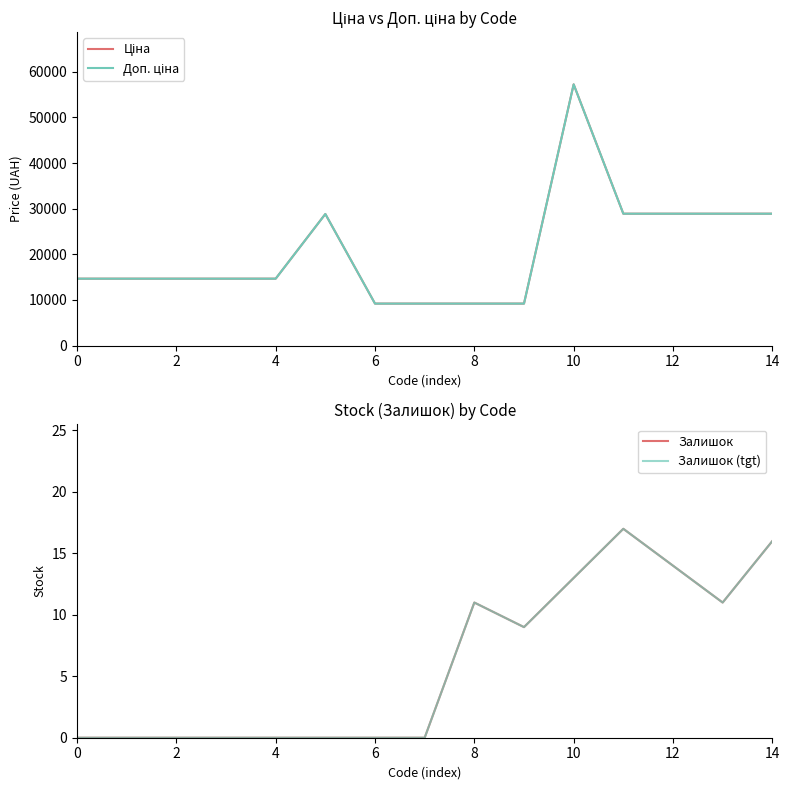

The Залишок series shows 6.6 at 13. True or false?

False